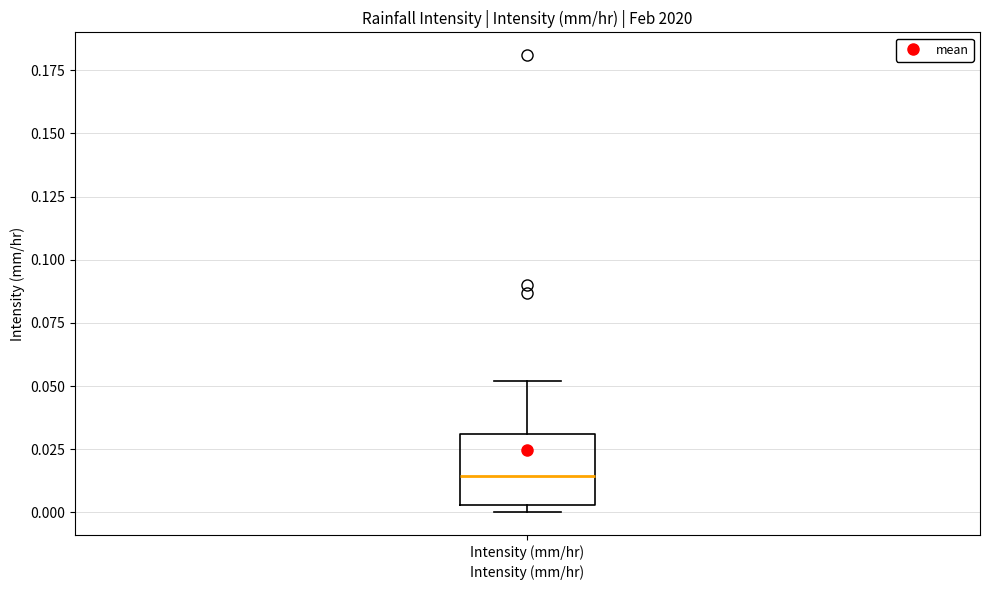

Where does the upper whisker of the box for Intensity (mm/hr) end on the y-axis? The values are not printed on the chart, so give them approximately, as read against the axis.

0.050